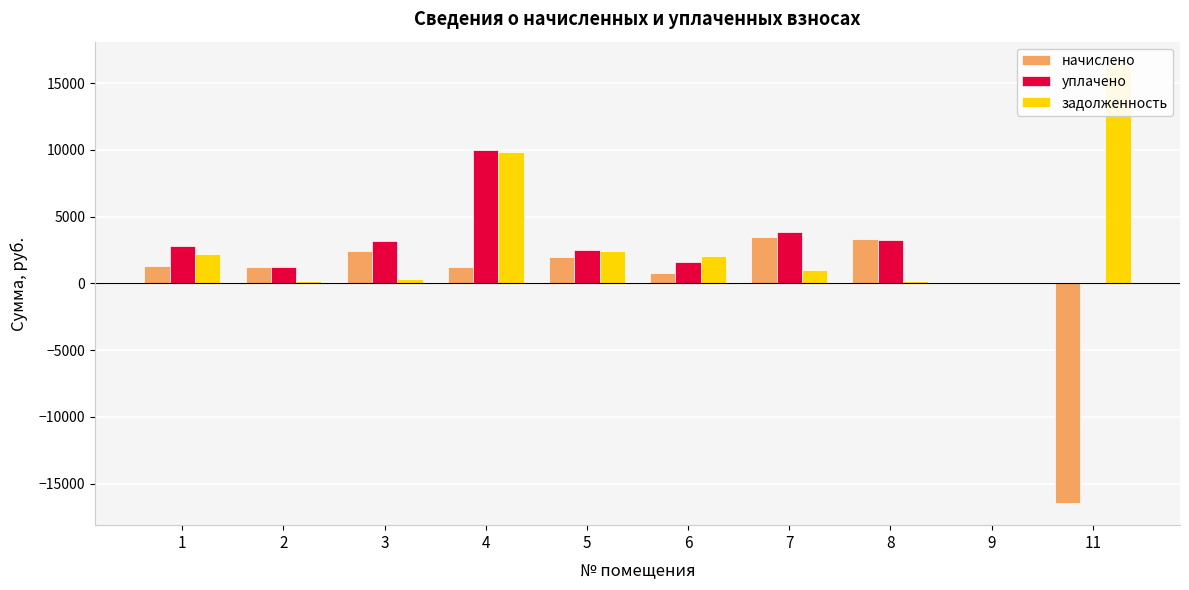

Reading right to left, transcribe all the data shown in this chart.

начислено: -16463.5	0.0	3311.1	3447.6	784.4	2000.7	1263.6	2457.0	1263.6	1287.0
уплачено: 0.0	0.0	3251.4	3880.0	1591.8	2499.6	10028.0	3193.8	1209.9	2785.7
задолженность: 16463.5	0.0	203.1	1002.5	2034.3	2418.4	9817.4	357.2	201.8	2186.1